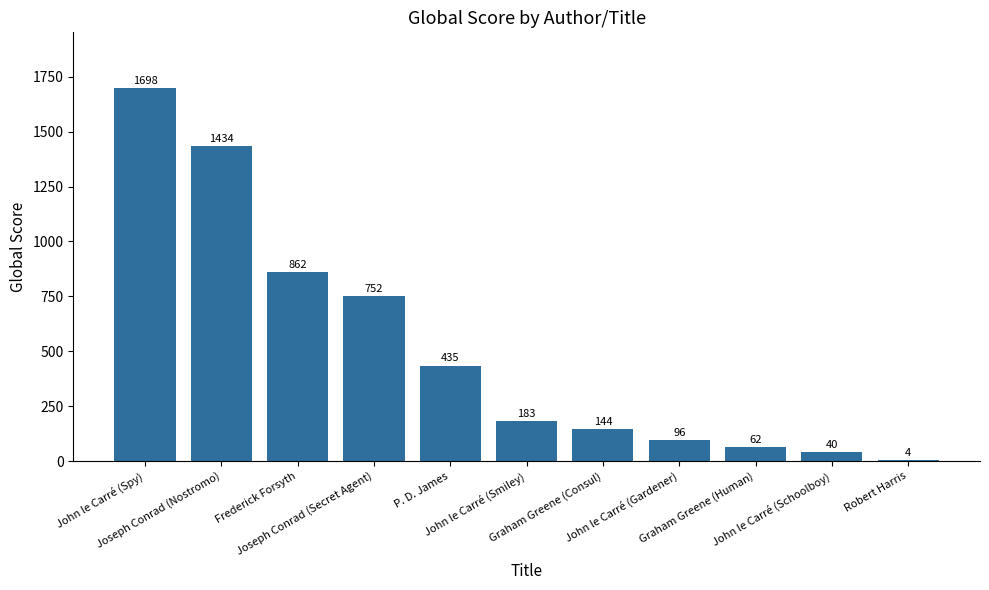

What is the greatest value displayed?

1698